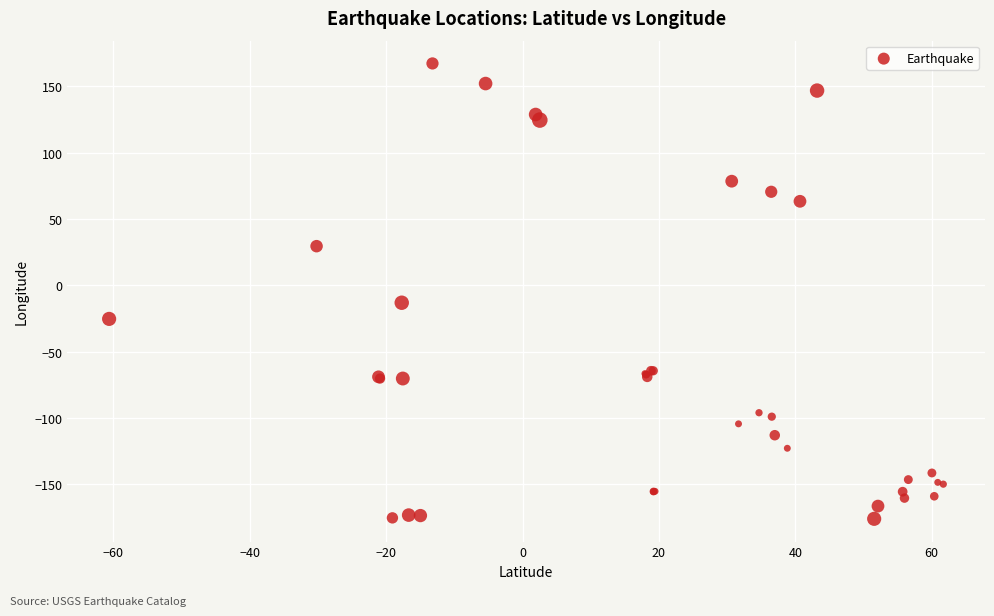

What Y value in the scatter plot is closest to -4?

-13.1